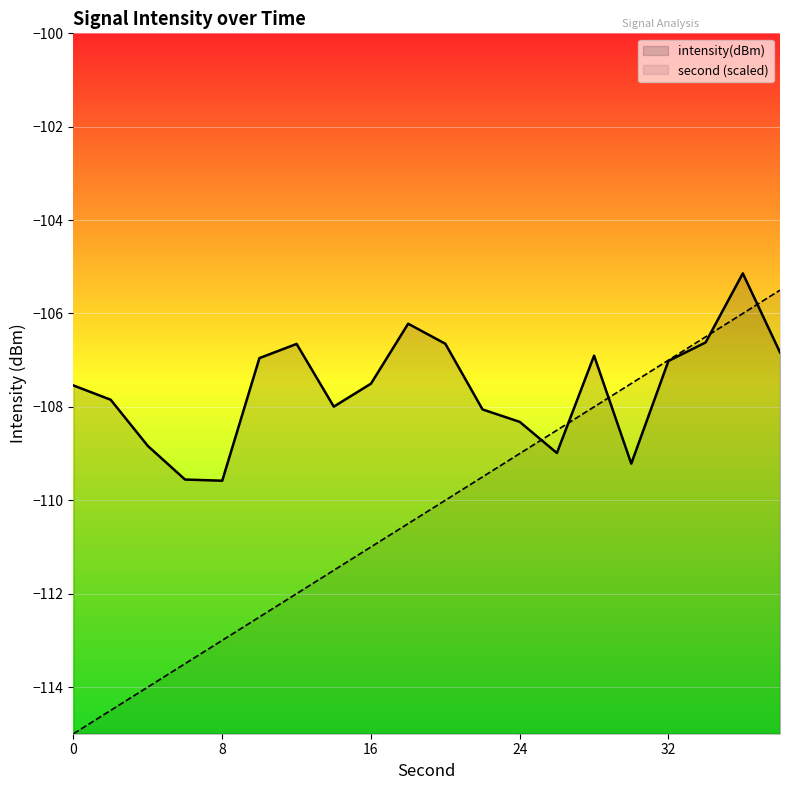

Which category has the highest value across all series?

36